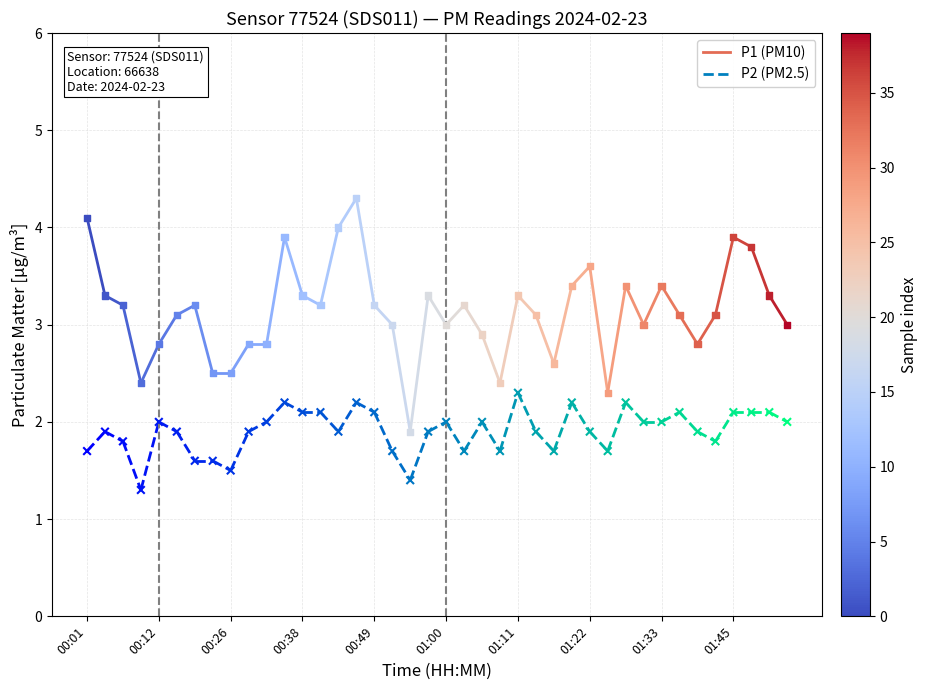

Which series reaches the maximum Y coordinate?

P1